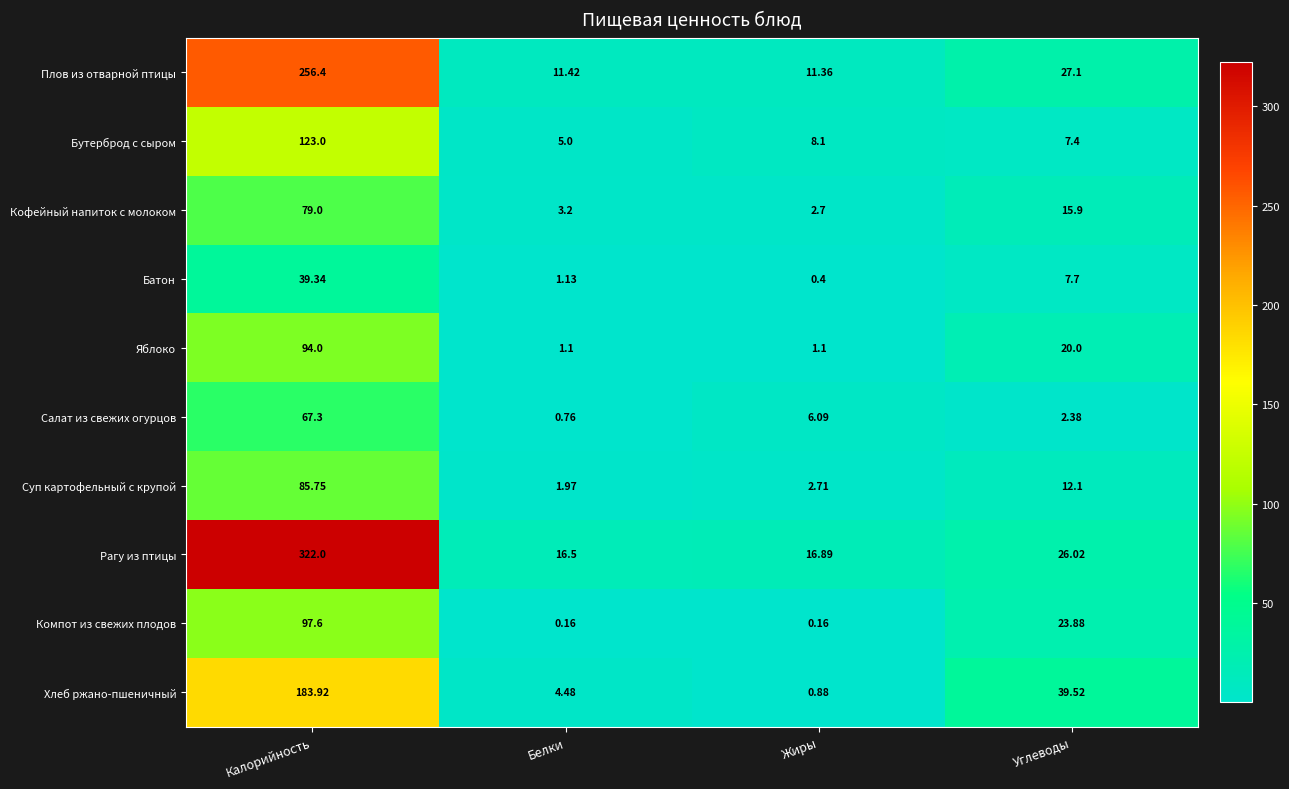

Which series has the largest range (max minus min)?

Рагу из птицы